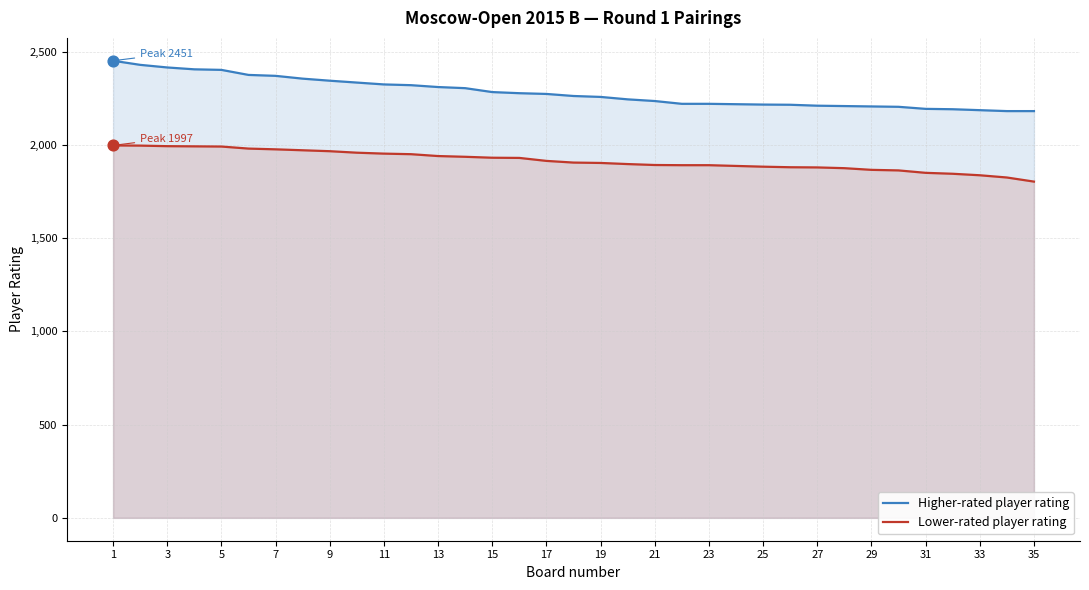

Which series contains the highest Y value?

Higher-rated player rating